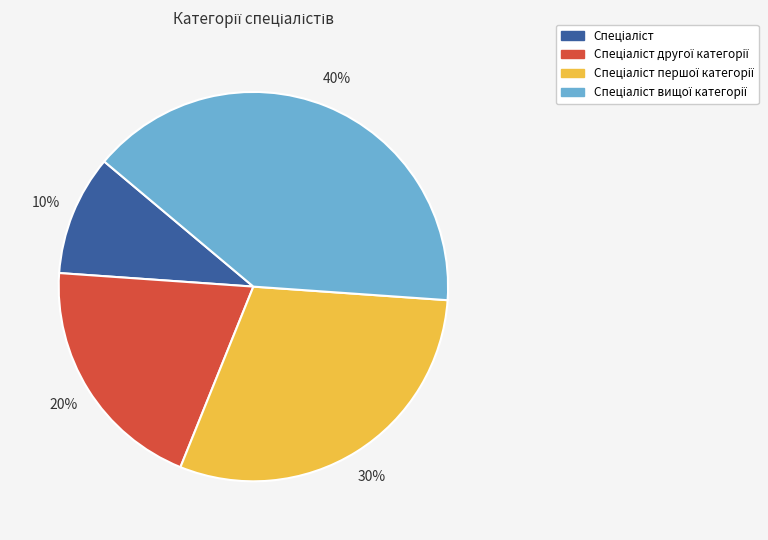

Does any single category account for the majority?

No